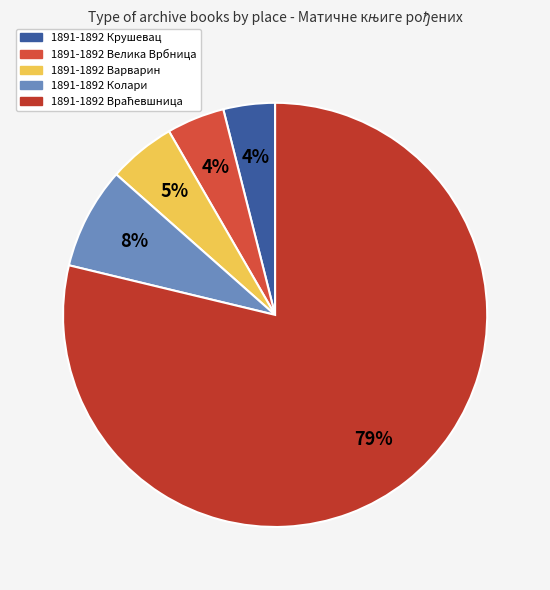

Which category has the smallest portion of the pie?

1891-1892 Крушевац